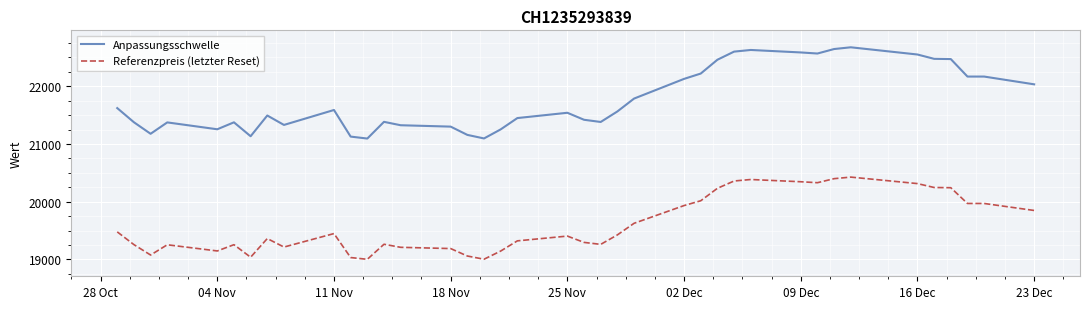

What is the difference between the maximum and minimum values in the Referenzpreis (letzter Reset) series?

1423.2